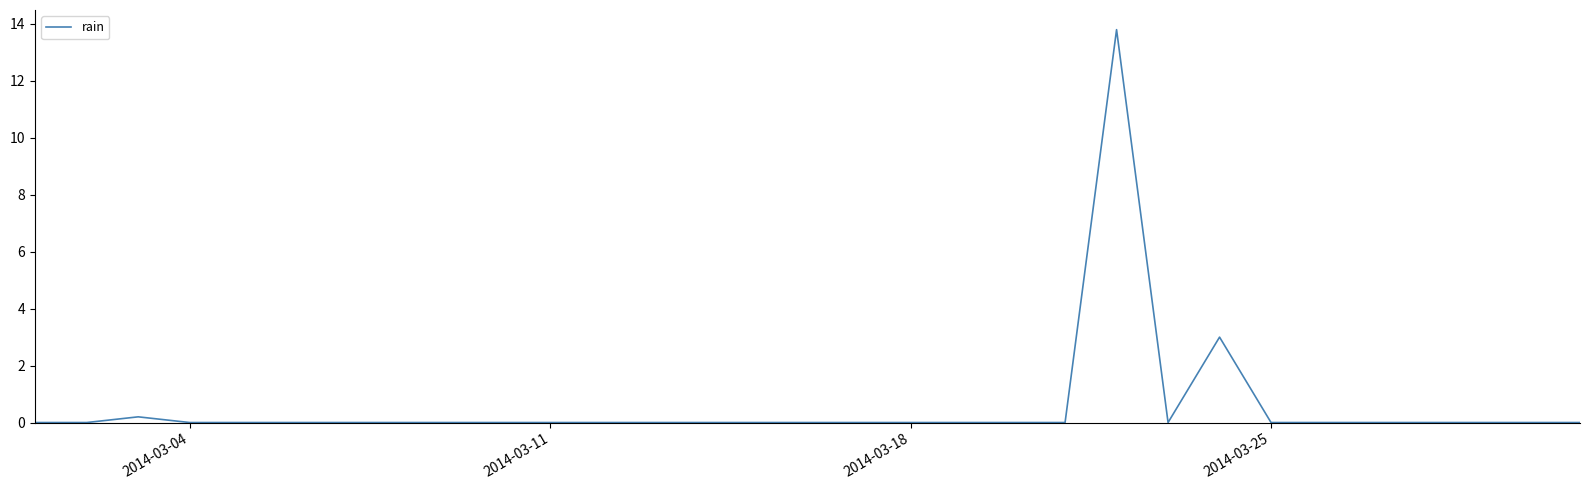

What is the difference between the maximum and minimum values?

13.8